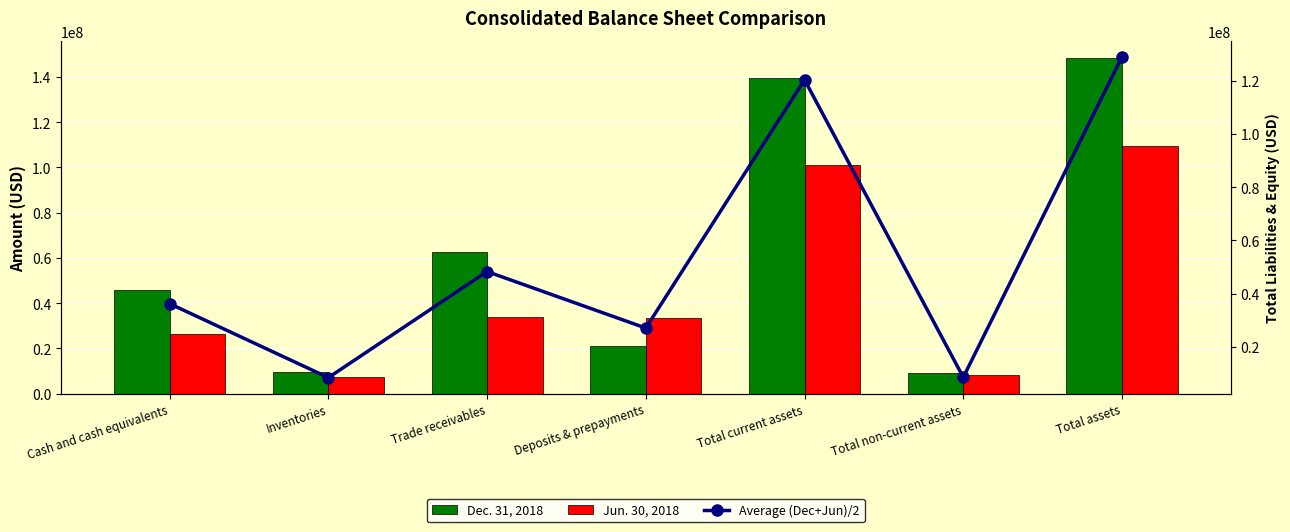

Which series has the largest range (max minus min)?

Dec. 31, 2018